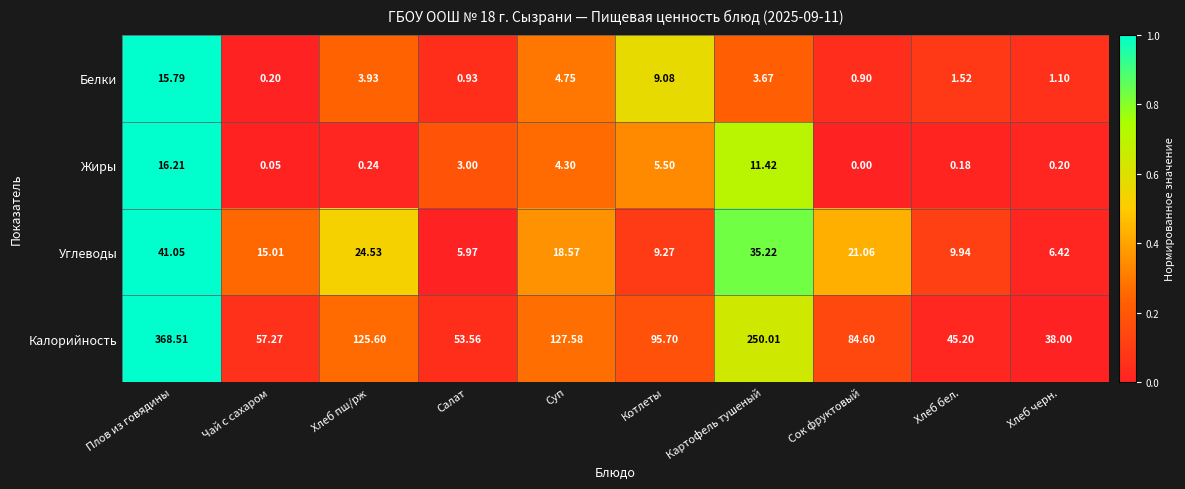

How many categories are shown in the chart?

10